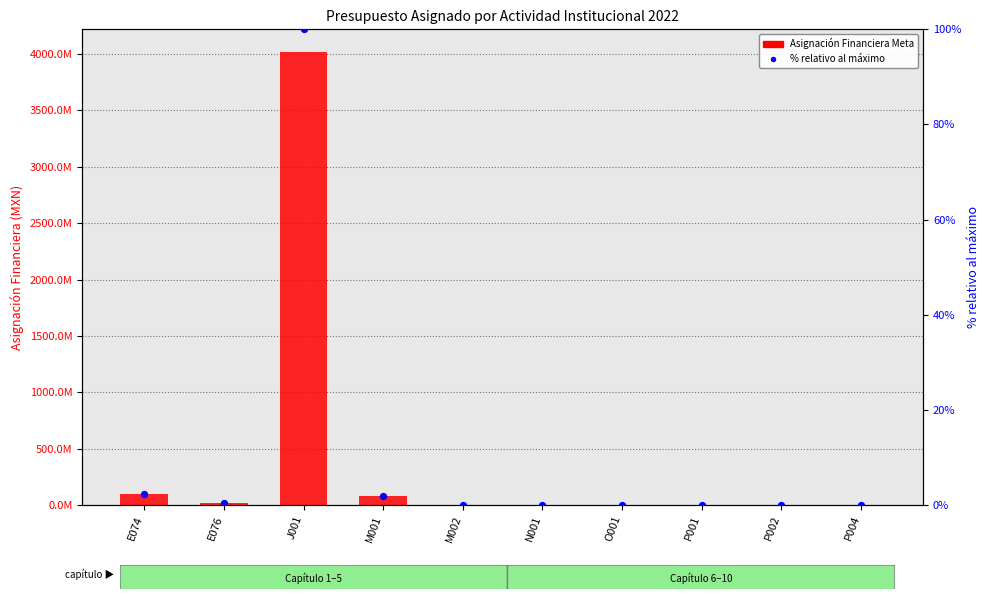

Is the value of Asignación Financiera Meta at N001 greater than the value of % relativo al máximo at E076?

Yes